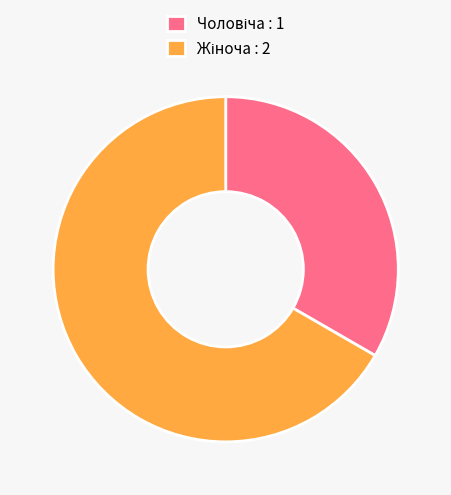

What percentage is the Чоловіча slice, to the nearest percent?

33%